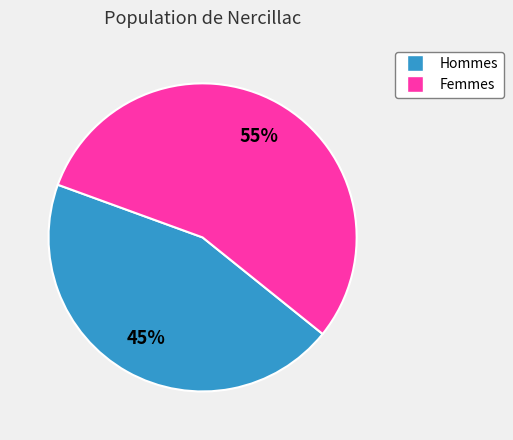

To the nearest percent, what is the average slice percentage?

50%